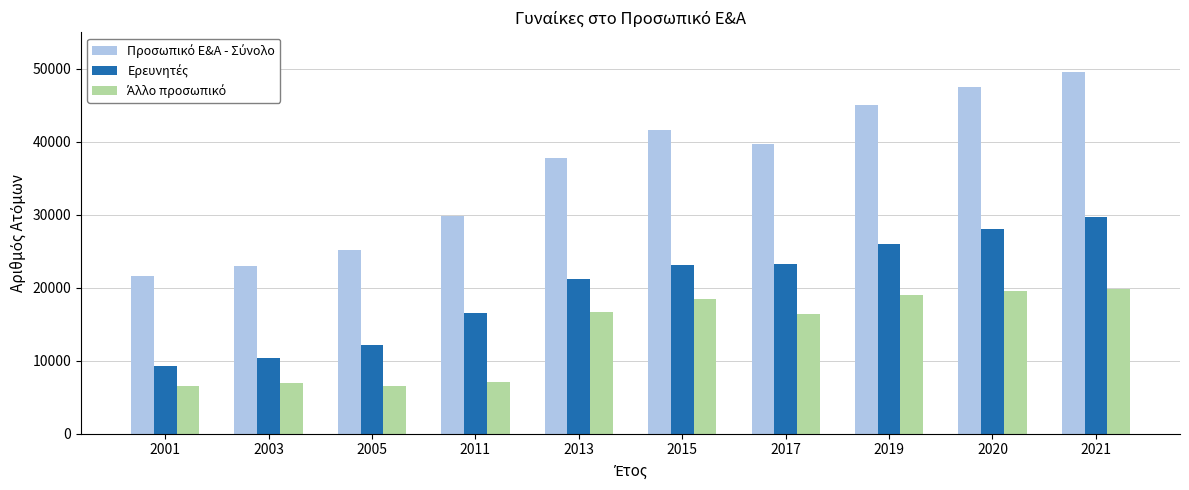

At which category is the sum across all series the highest?

2021